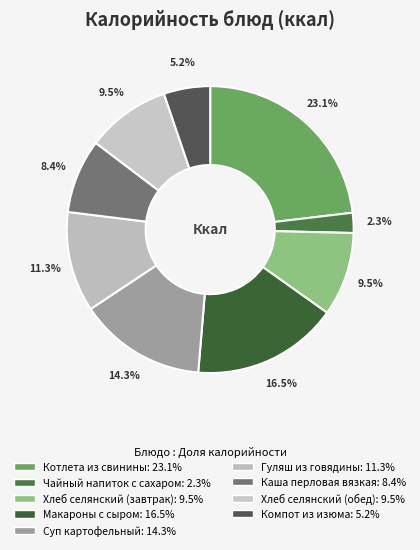

How many segments does this pie chart have?

9